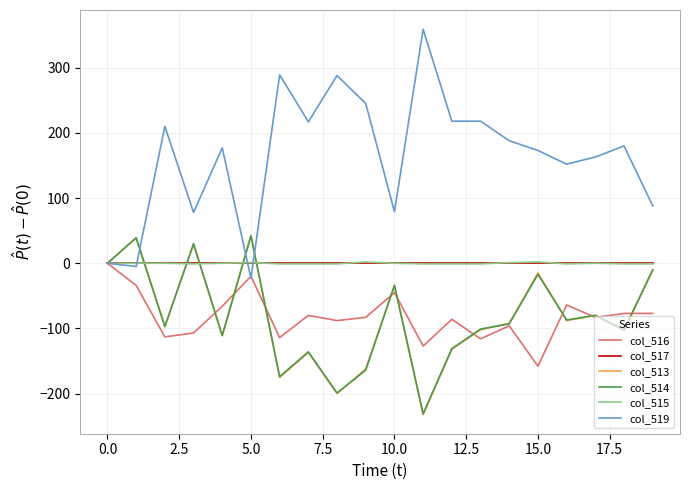

What is the maximum value shown in the chart?

359